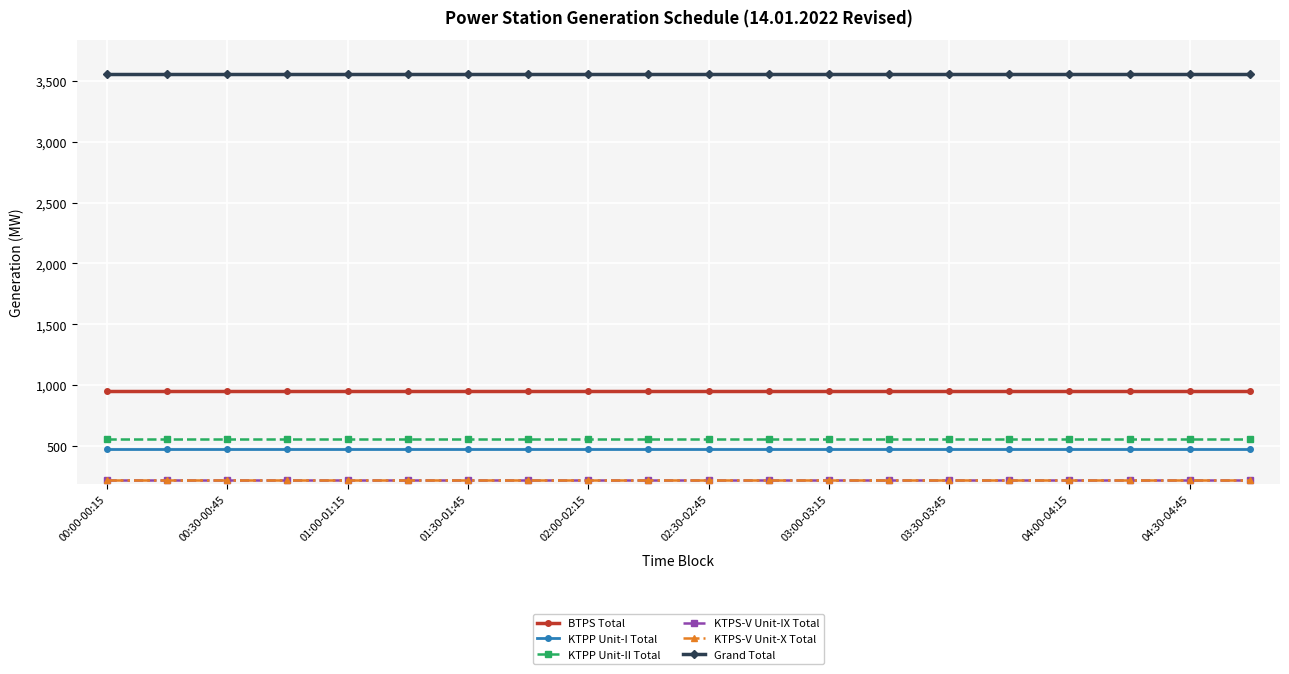

True or false: KTPP Unit-II Total and KTPP Unit-I Total cross at least once.

False